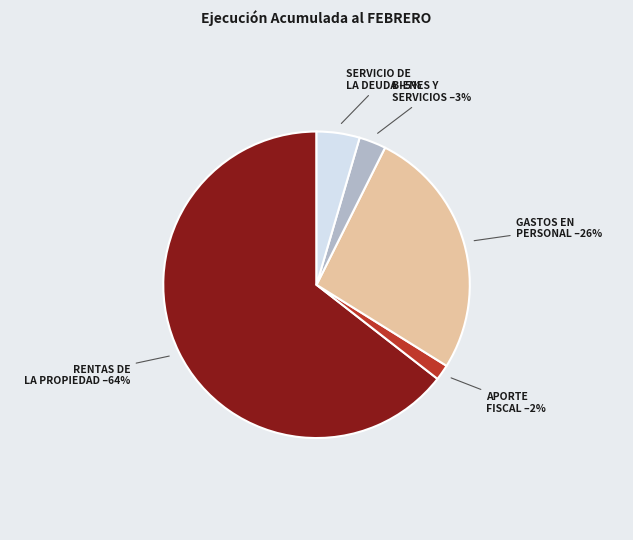

Does any single category account for the majority?

Yes